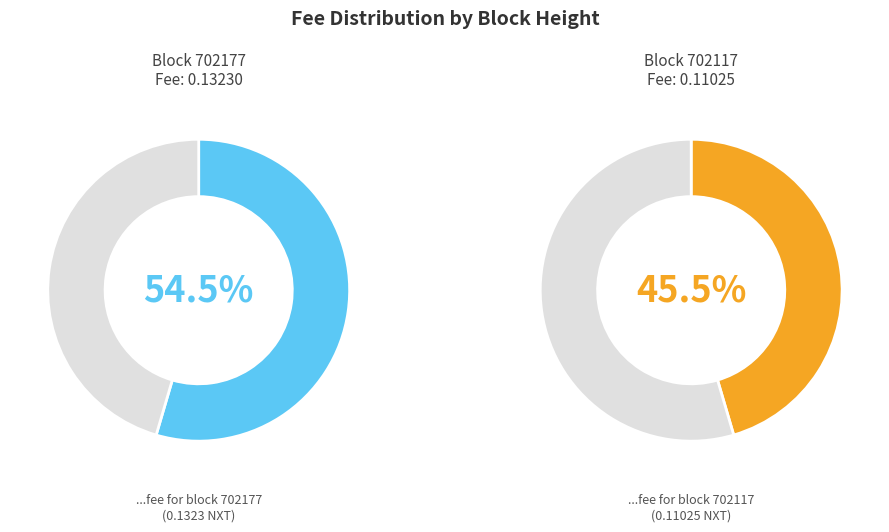

Does any single category account for the majority?

Yes